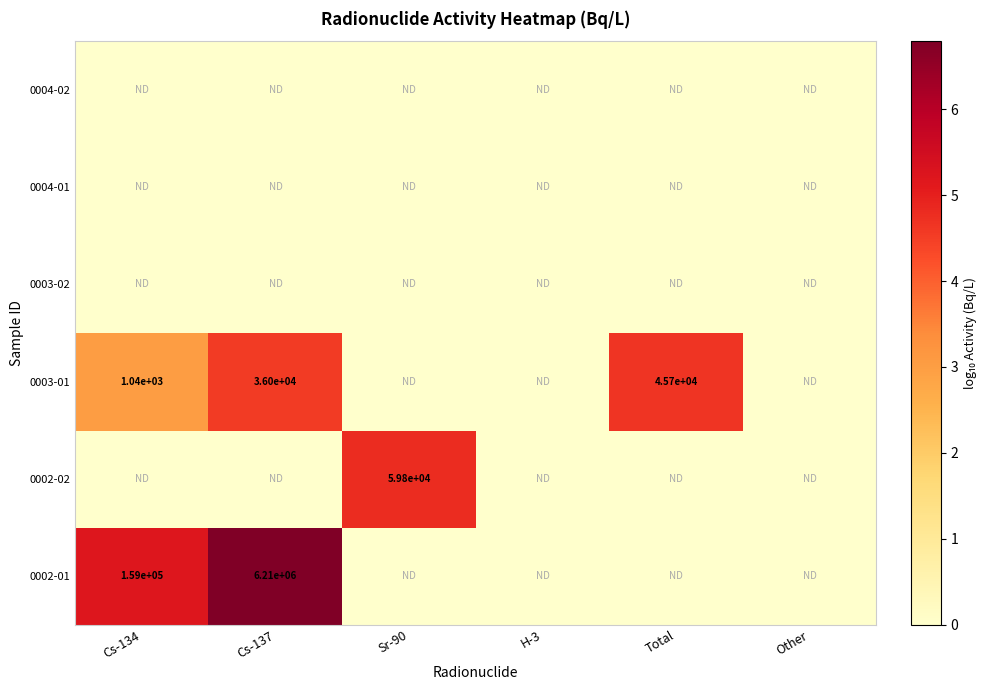

The 0003-01 series shows 36000 at Cs-137. True or false?

True